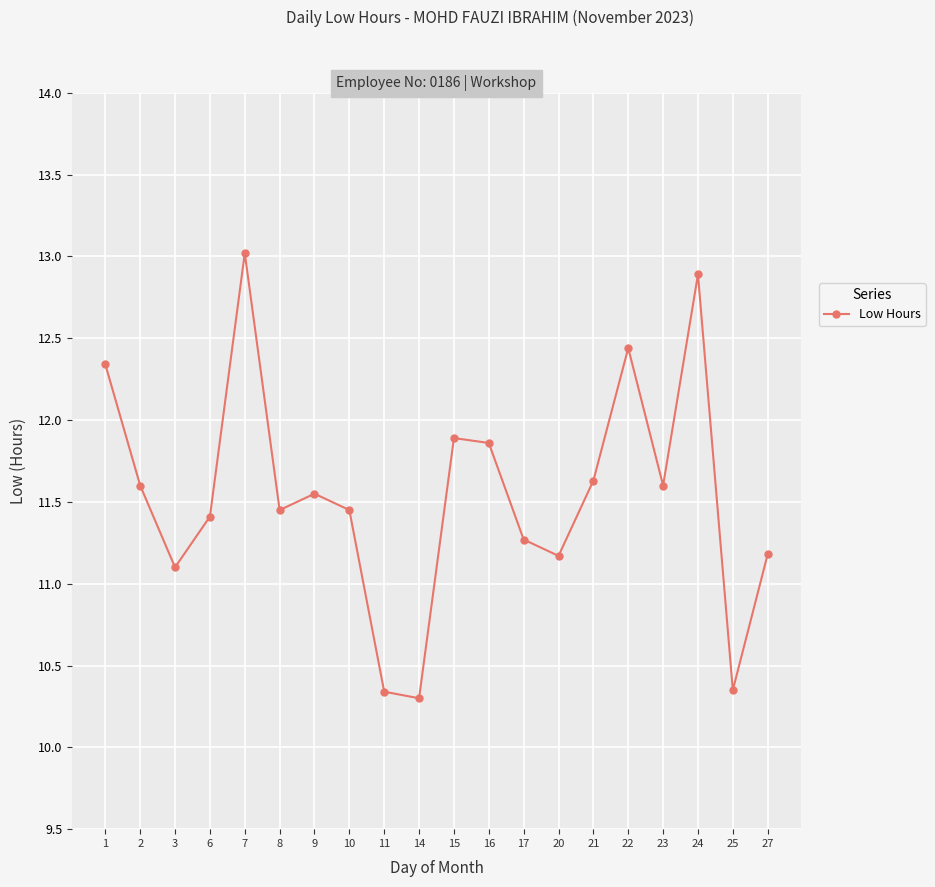

At which label does the data first exceed 11?

1